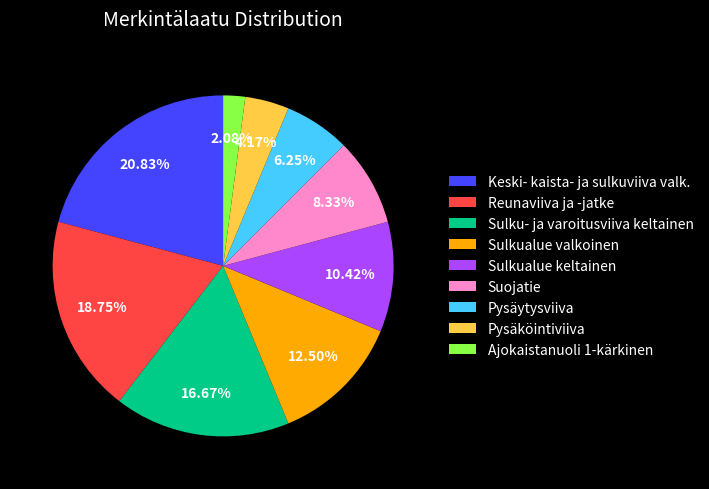

What percentage do Suojatie and Ajokaistanuoli 1-kärkinen together represent?

10.4%